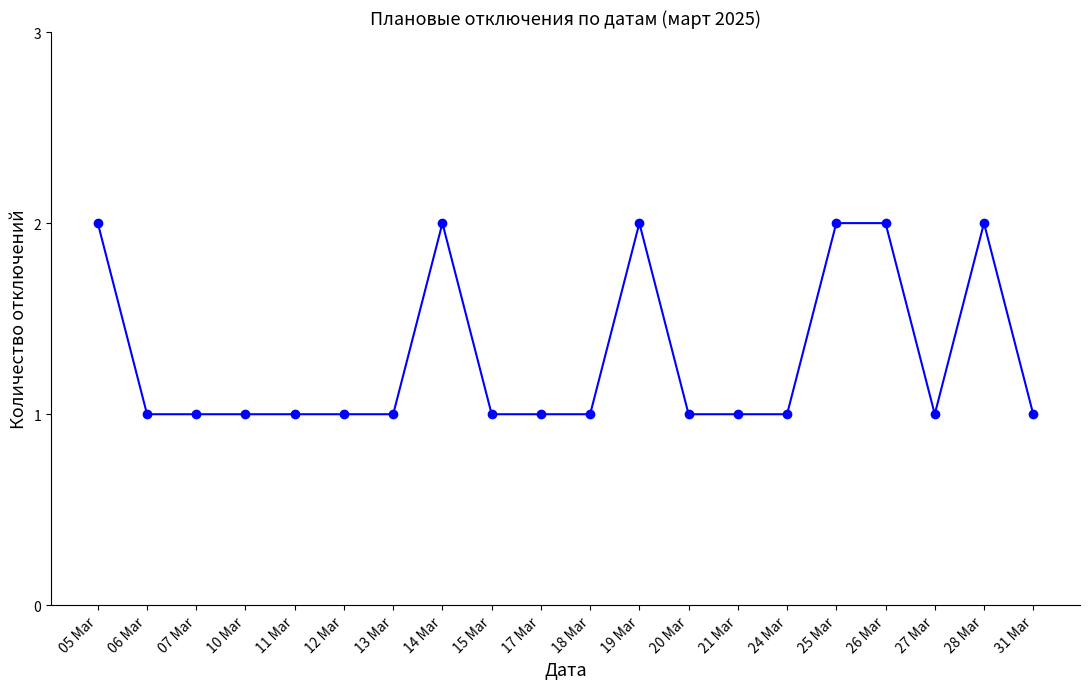

Is this an area chart (filled region under the line)?

No